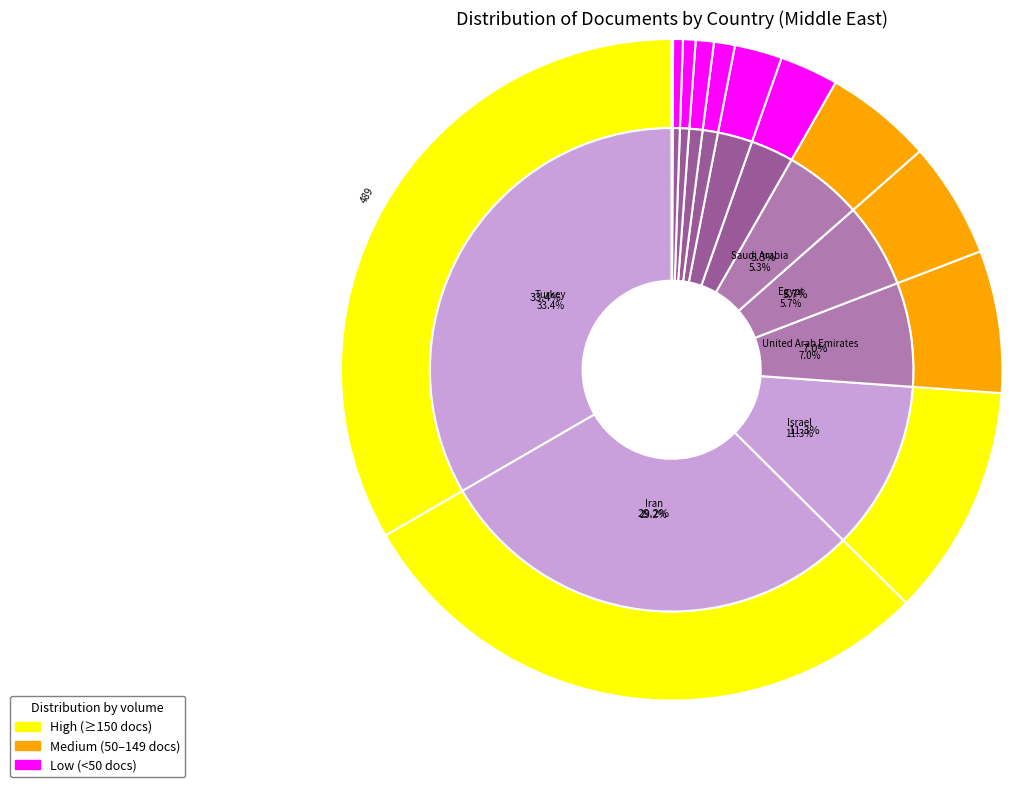

What percentage do Lebanon and Israel together represent?

14.2%